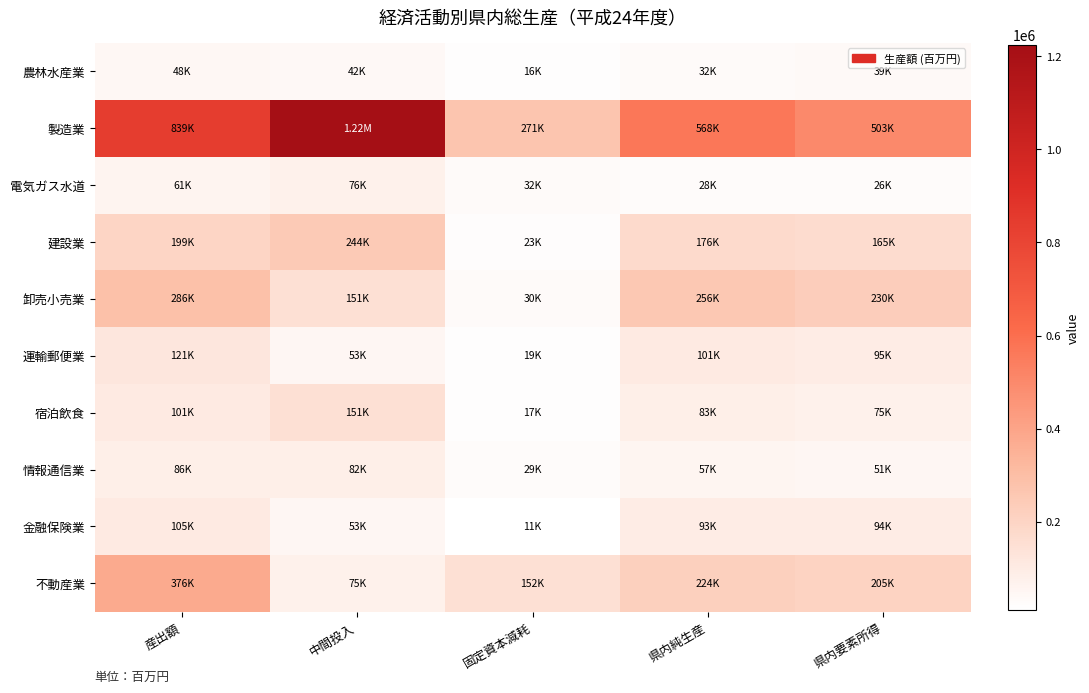

What is the total value across all series at 中間投入?

2155290